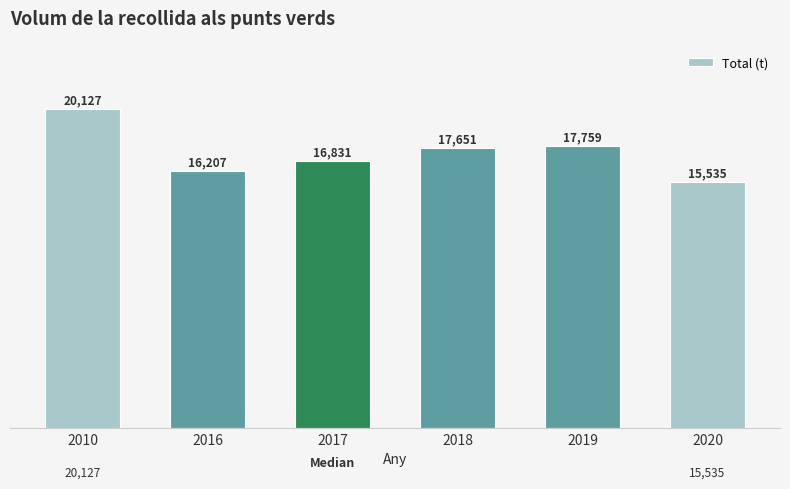

What is the smallest value displayed?

15534.9